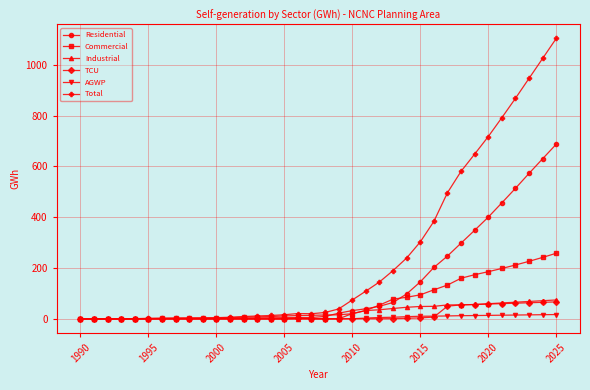

What is the value of the TCU point at the 30th from the left?

56.4